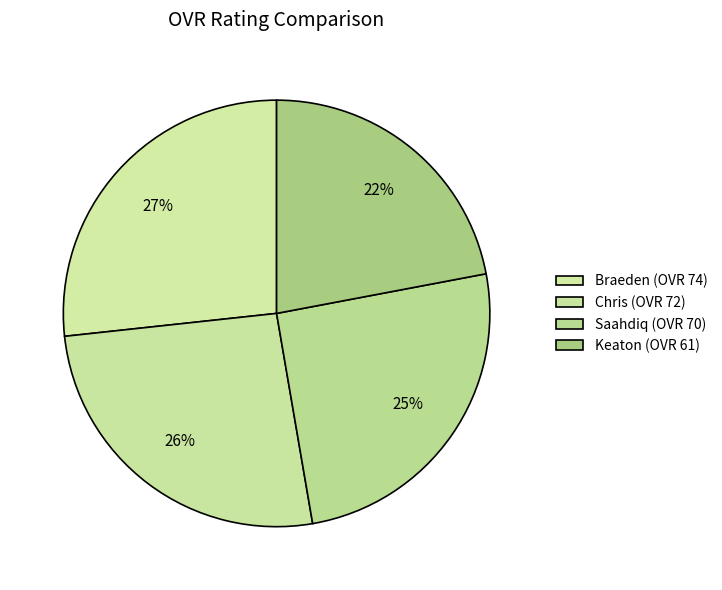

Which has a higher value, Chris or Saahdiq?

Chris